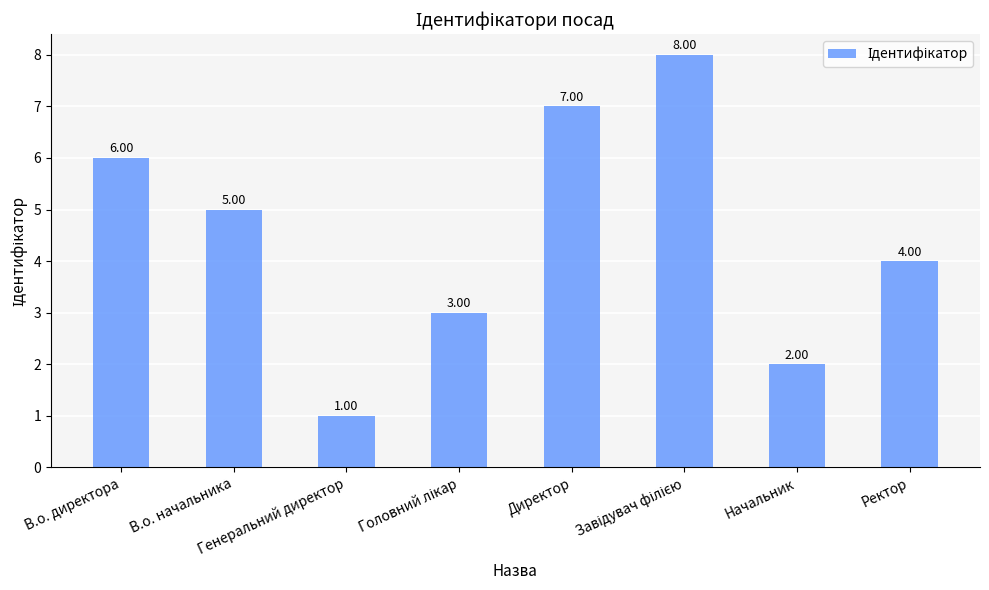

What is the change in value from В.о. директора to Ректор?

-2